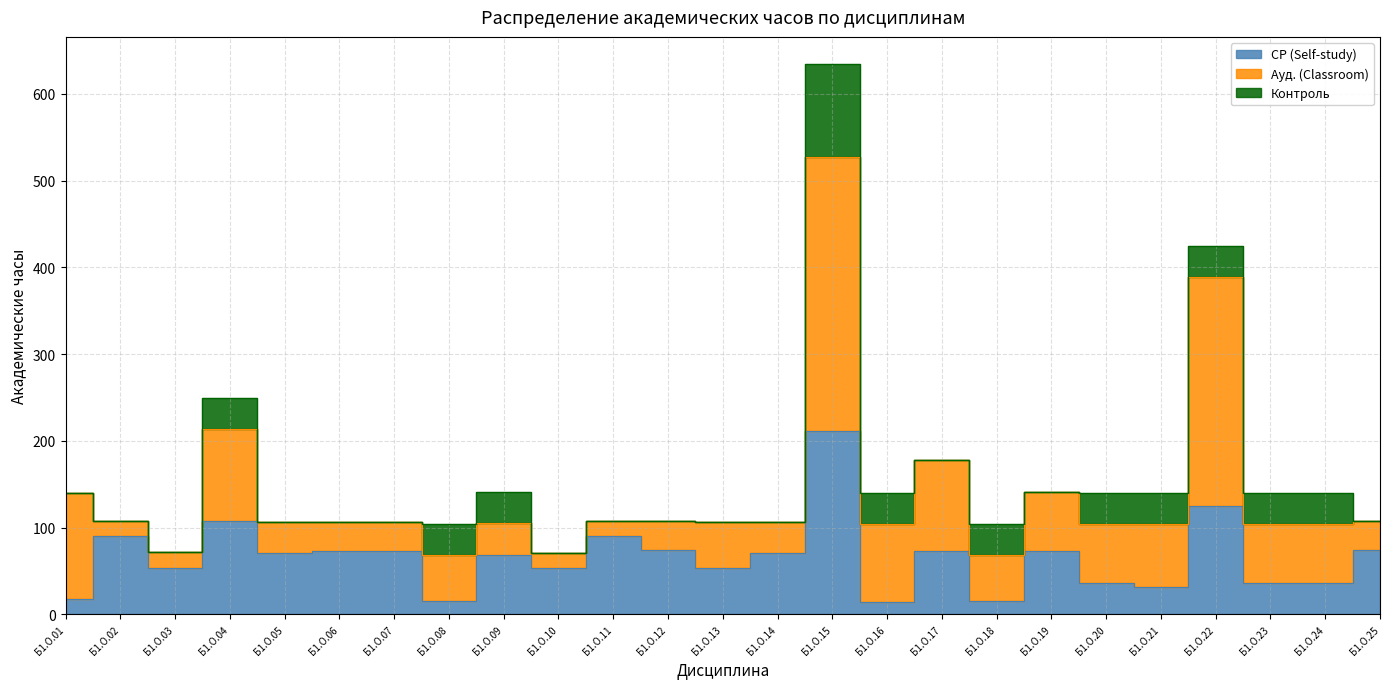

What is the value of the Контроль point at the 15th from the left?

107.1